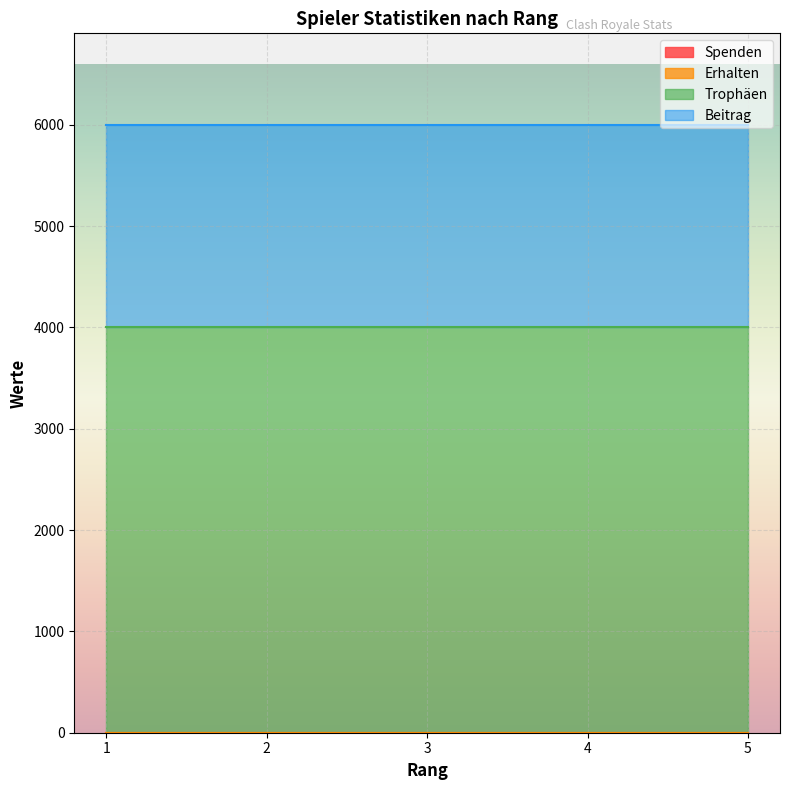

List the series in order of their peak value, lowest first.

Spenden, Erhalten, Beitrag, Trophäen